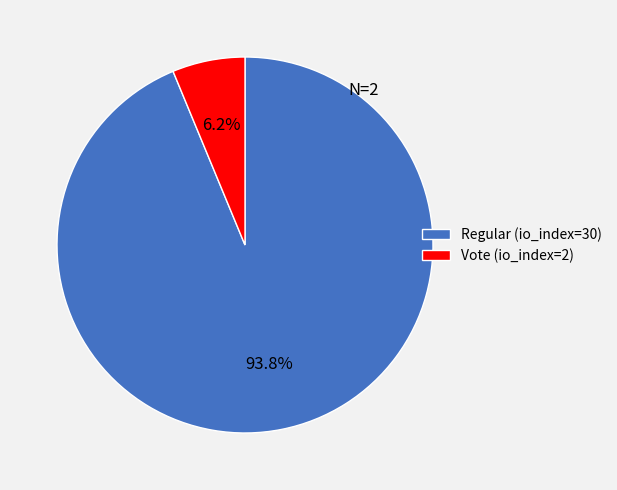

Count the number of slices in the pie.

2